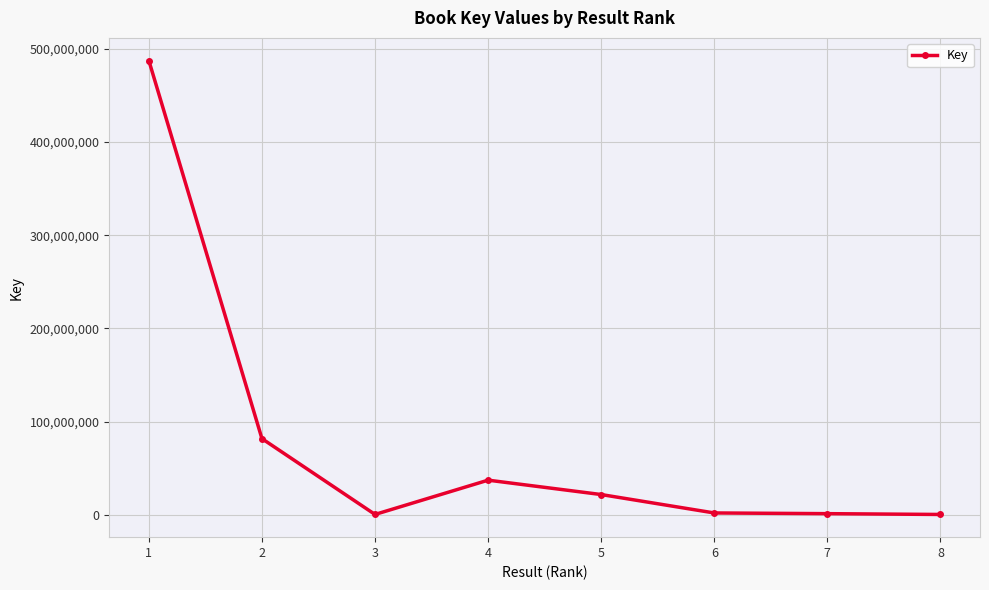

Is it true that the value at 3 is 290416?

True